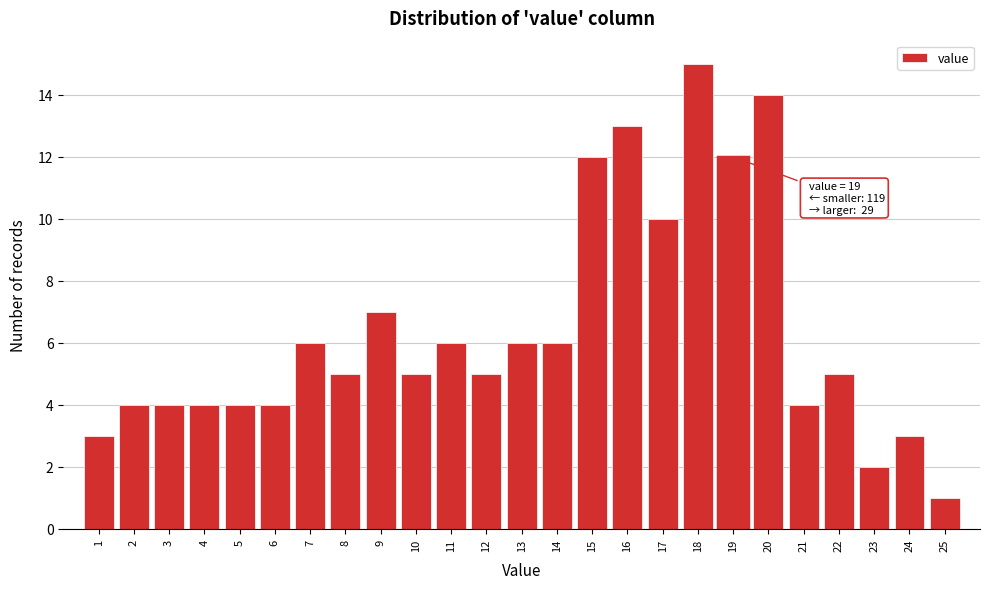

Which range on the x-axis has the tallest bar?

17.5 to 18.5